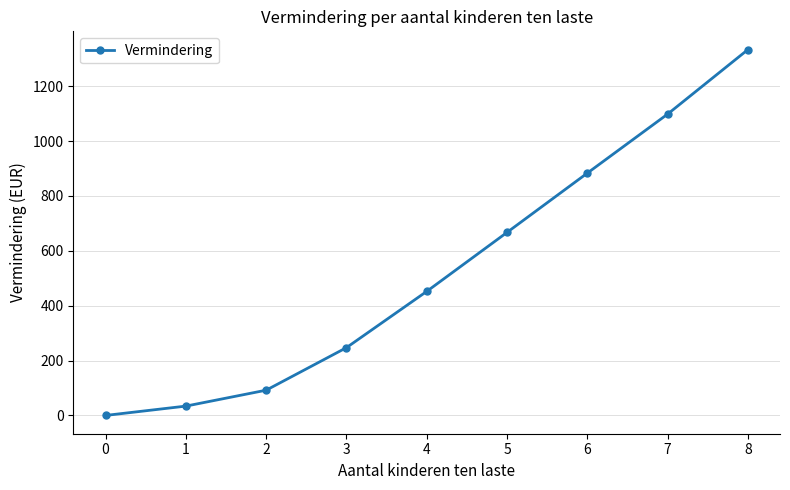

List the labels in order of value, largest first.

8, 7, 6, 5, 4, 3, 2, 1, 0